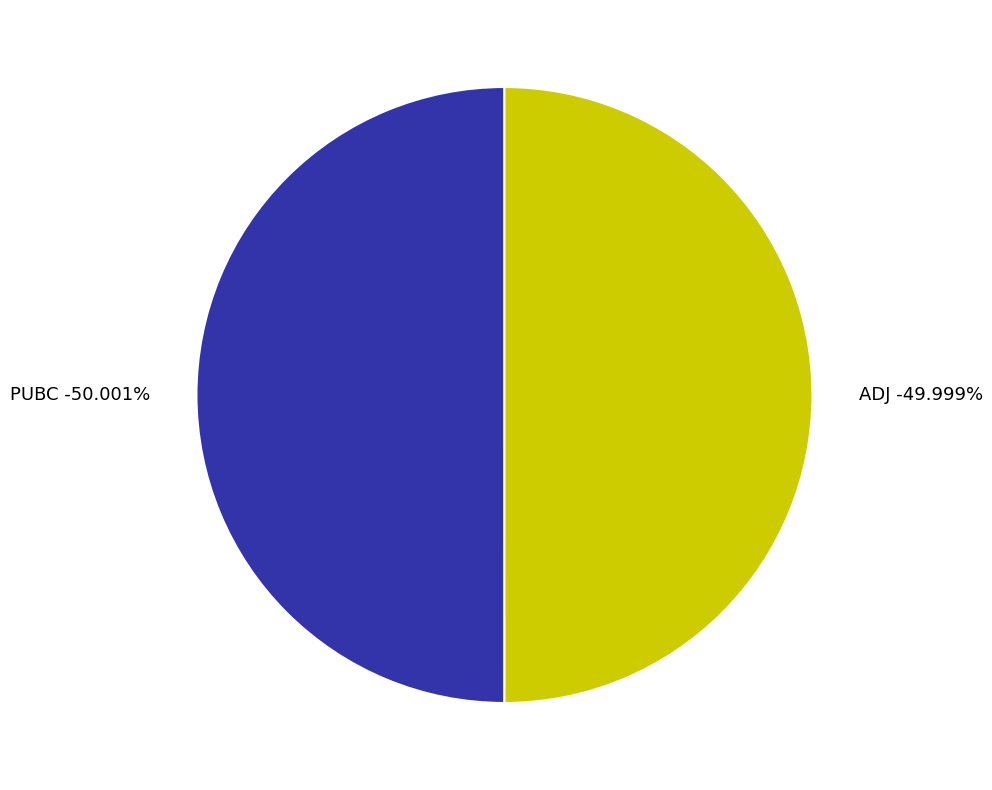

To the nearest percent, what is the average slice percentage?

50%